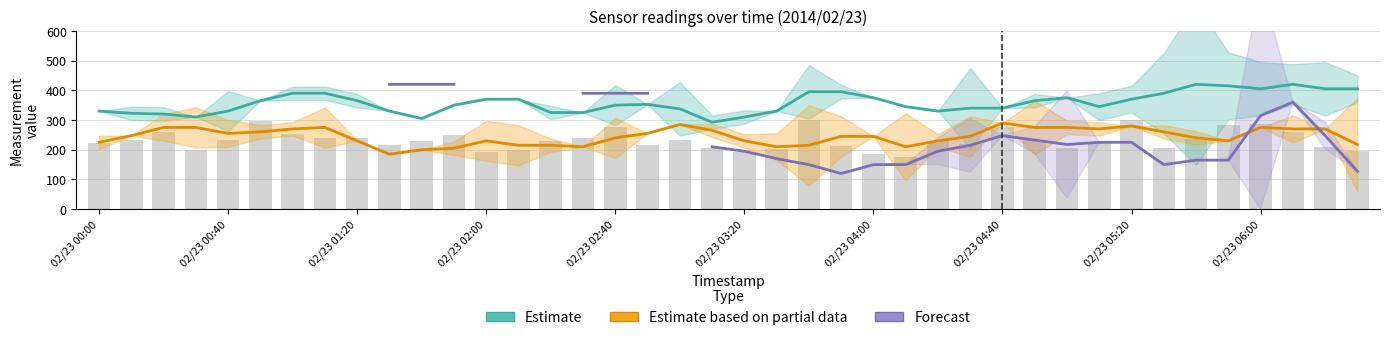

Is the value of Forecast at 37 greater than the value of Estimate at 16?

Yes